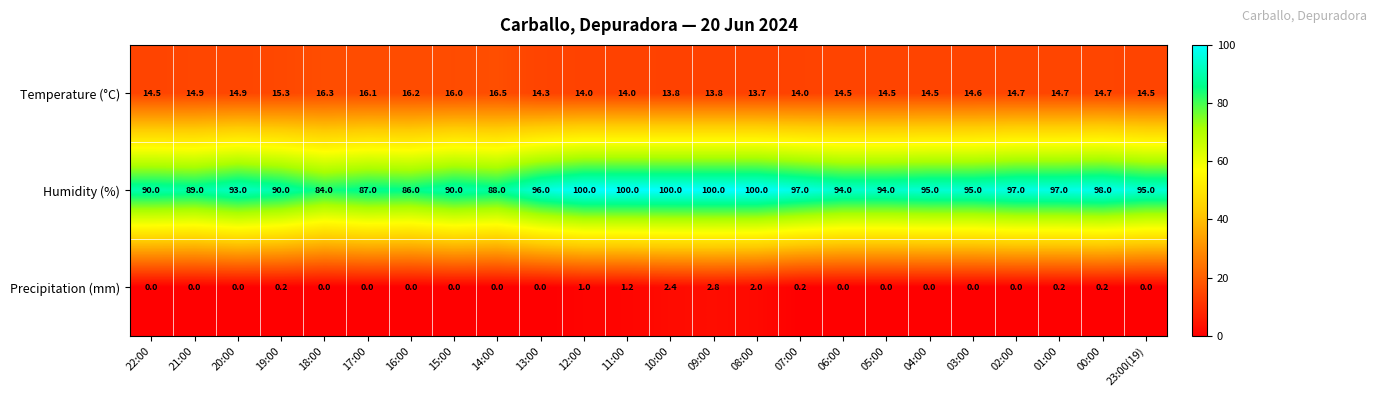

Which category has the highest value in the Precipitation (mm) series?

09:00